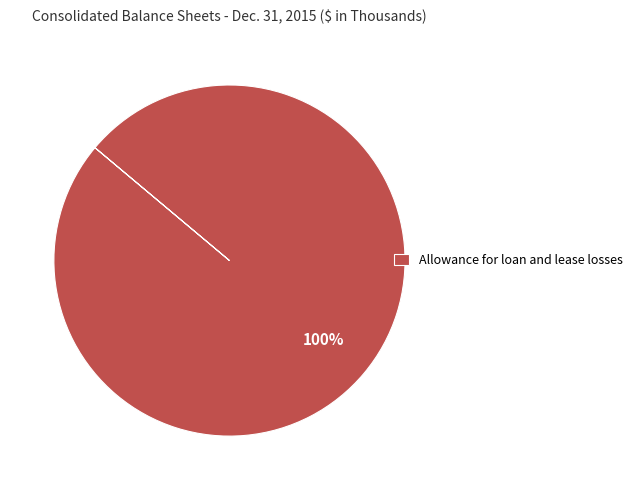

True or false: Allowance for loan and lease losses accounts for 100% of the total.

True